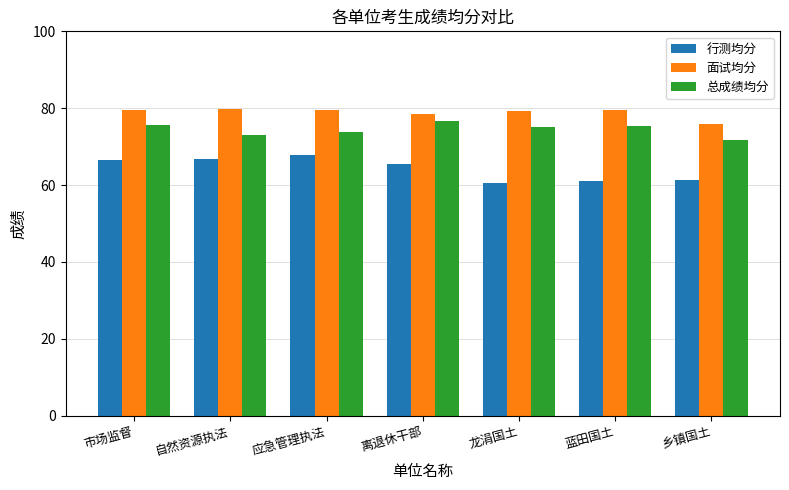

What is the smallest value displayed?

60.6